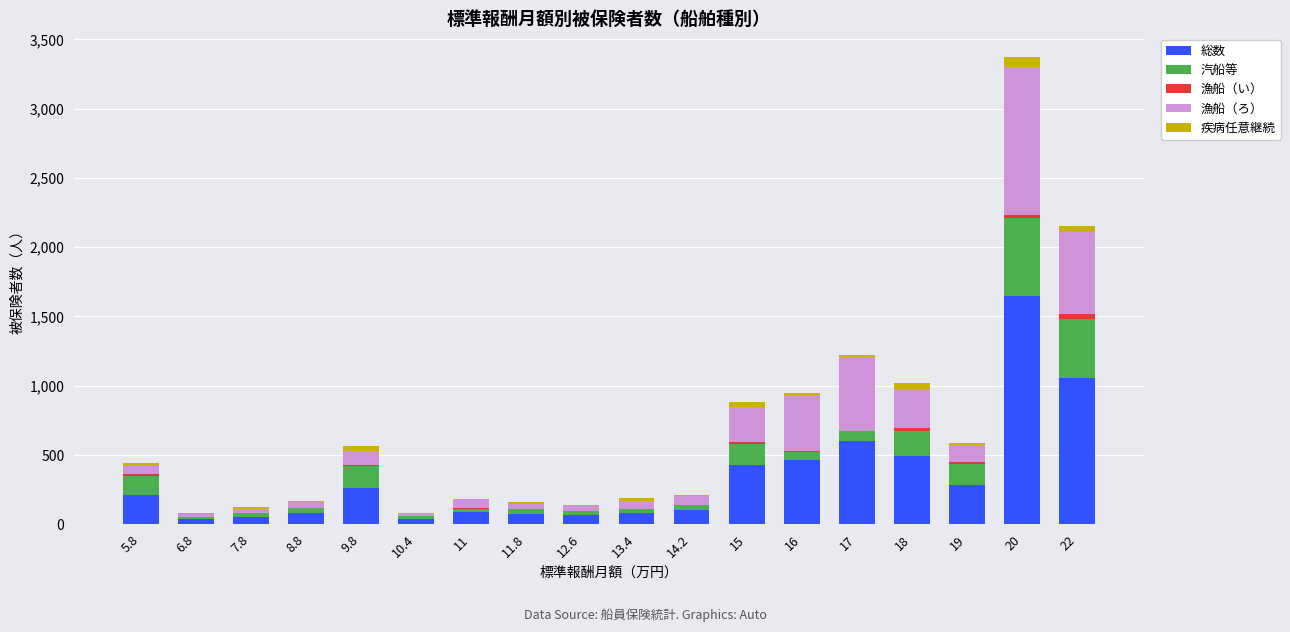

At which category is the sum across all series the highest?

20